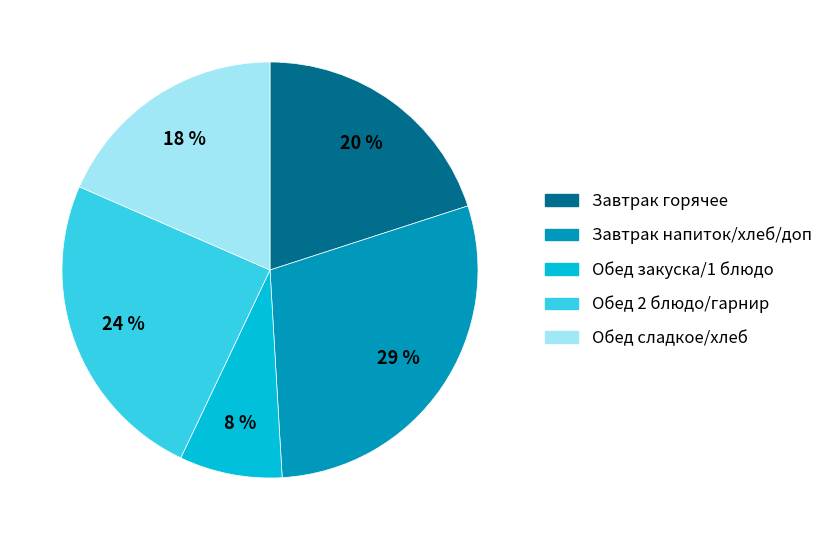

To the nearest percent, what percentage of the pie is Обед 2 блюдо/гарнир?

24%